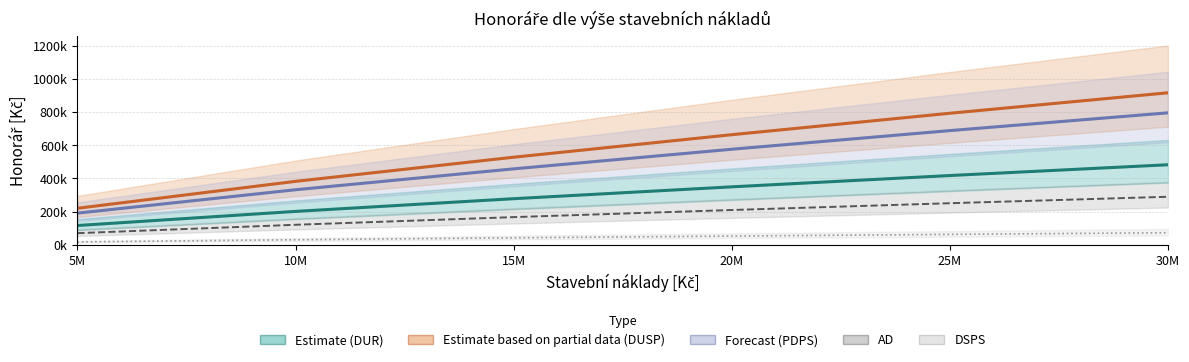

Which has a higher value, 15M or 5M?

15M